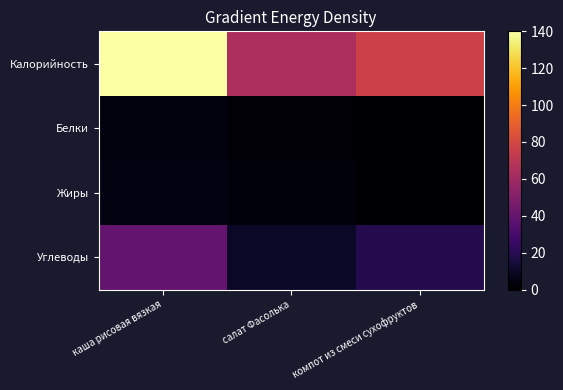

Reading right to left, what are all the values shown in this chart?

Калорийность: компот из смеси сухофруктов=77.0	салат Фасолька=64.4	каша рисовая вязкая=196.2
Белки: компот из смеси сухофруктов=0.0	салат Фасолька=1.7	каша рисовая вязкая=3.7
Жиры: компот из смеси сухофруктов=0.0	салат Фасолька=2.4	каша рисовая вязкая=4.0
Углеводы: компот из смеси сухофруктов=19.0	салат Фасолька=9.8	каша рисовая вязкая=38.9